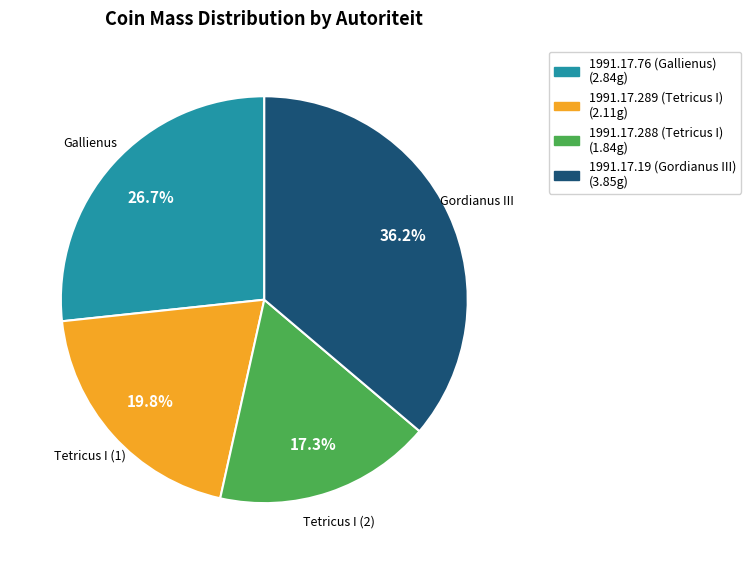

Which category has the smallest portion of the pie?

1991.17.288 (Tetricus I)